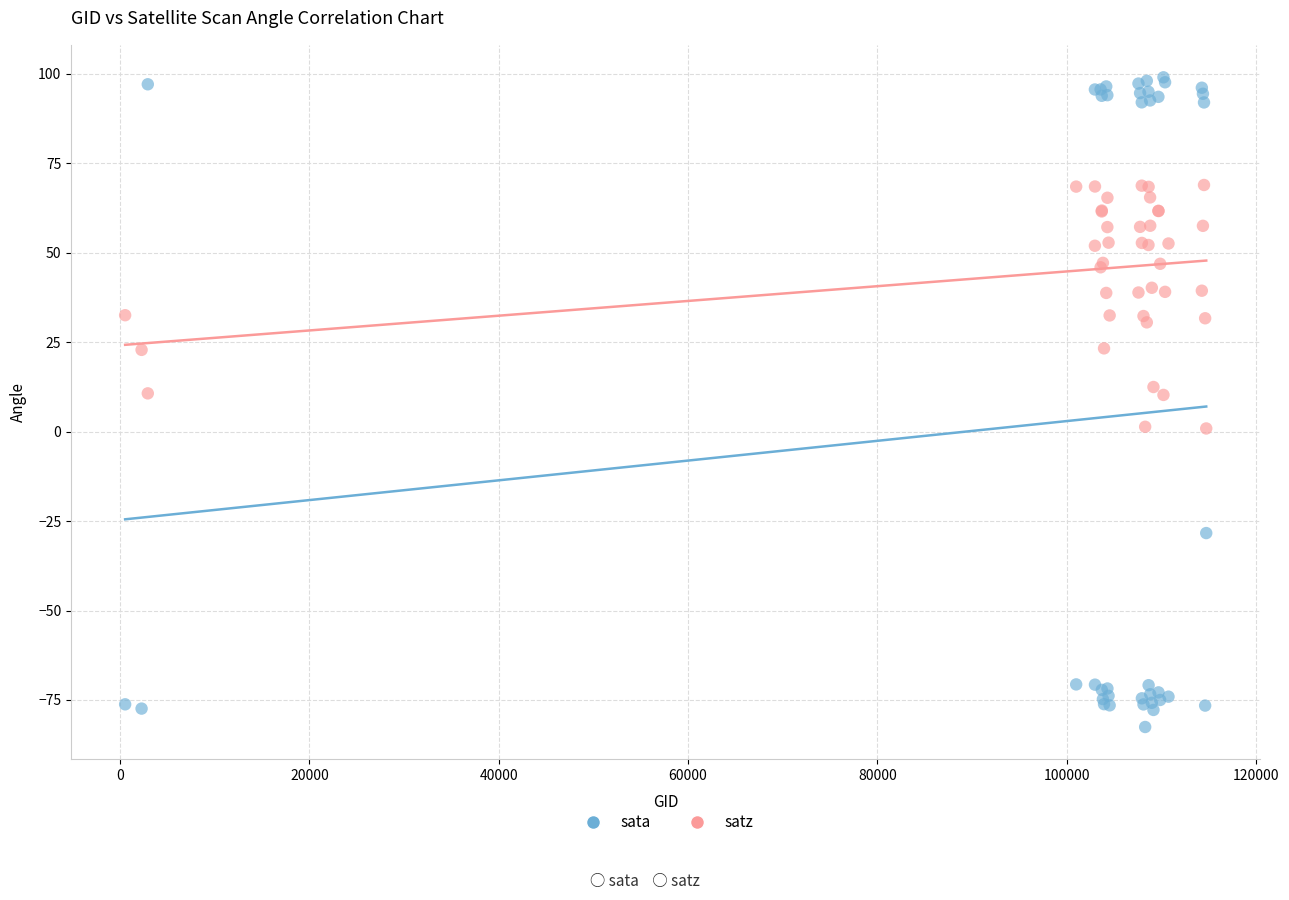

What are all the series names shown in the legend?

sata, satz